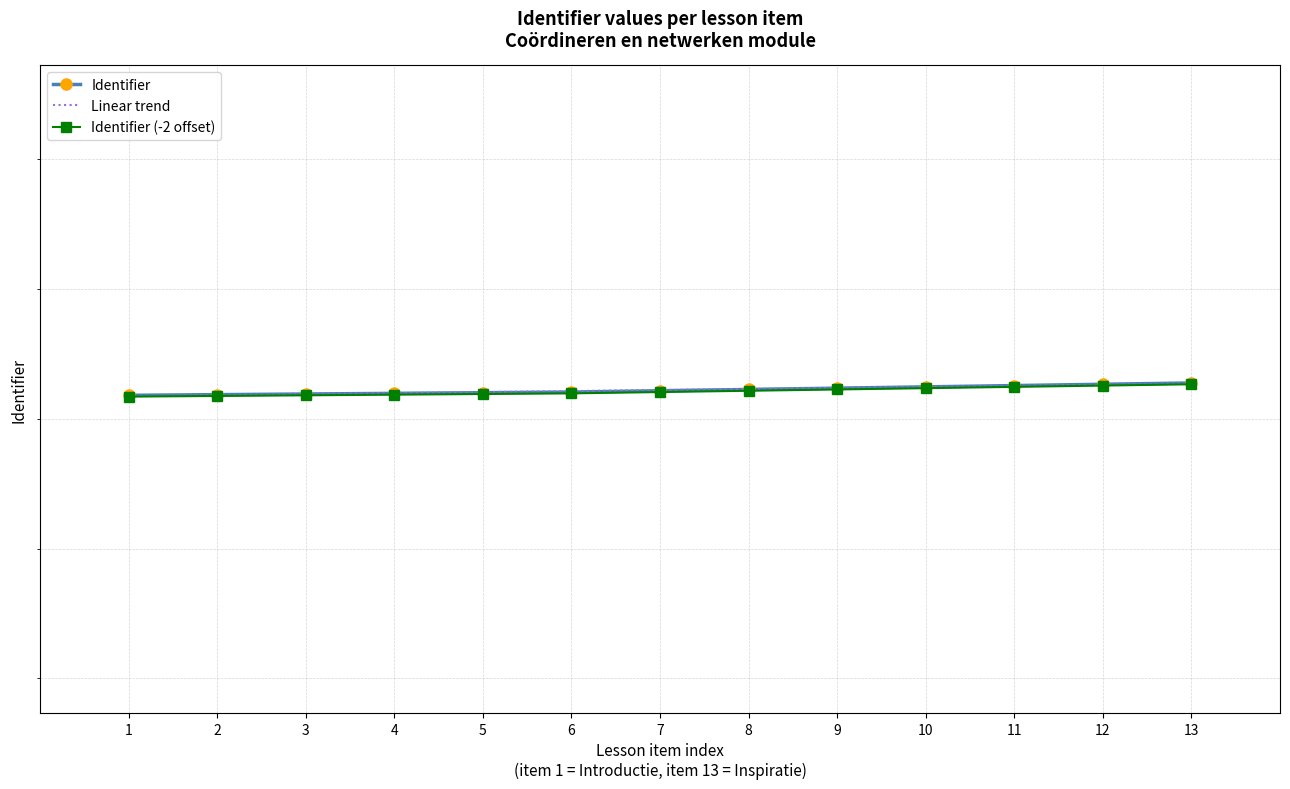

The value of Identifier at 8 is 8724405.5. True or false?

False